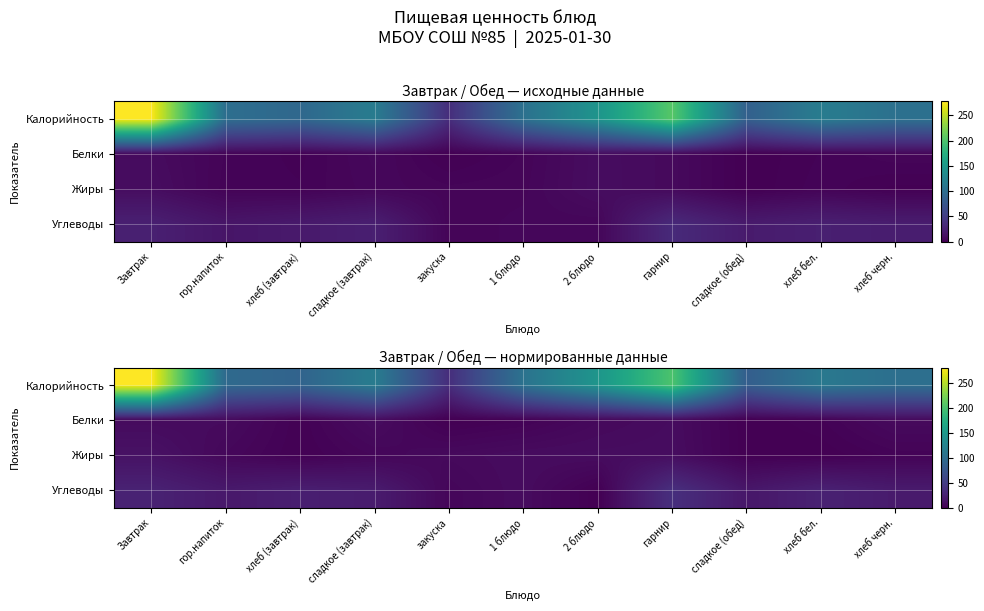

List the series in order of their peak value, lowest first.

Белки, Жиры, Углеводы, Калорийность